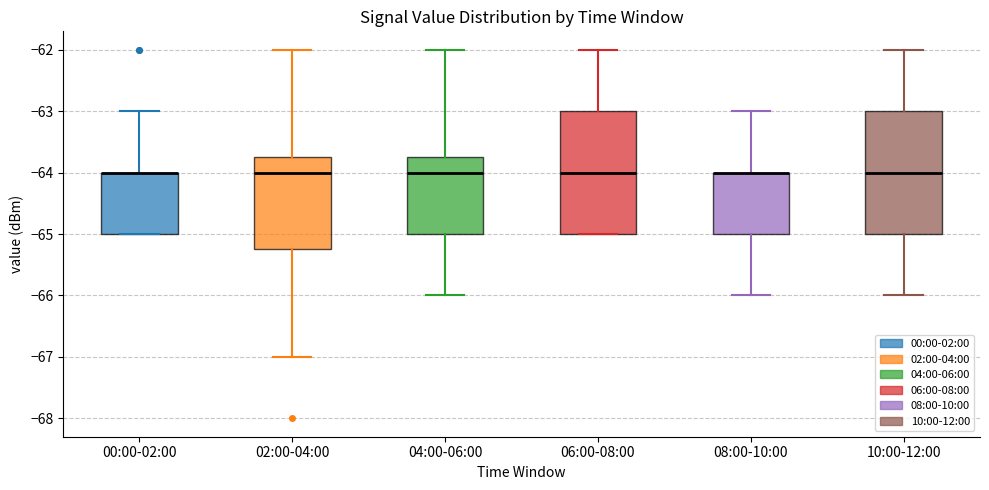

Where is the upper edge of the box for 02:00-04:00 on the y-axis? The values are not printed on the chart, so give them approximately, as read against the axis.

-63.7